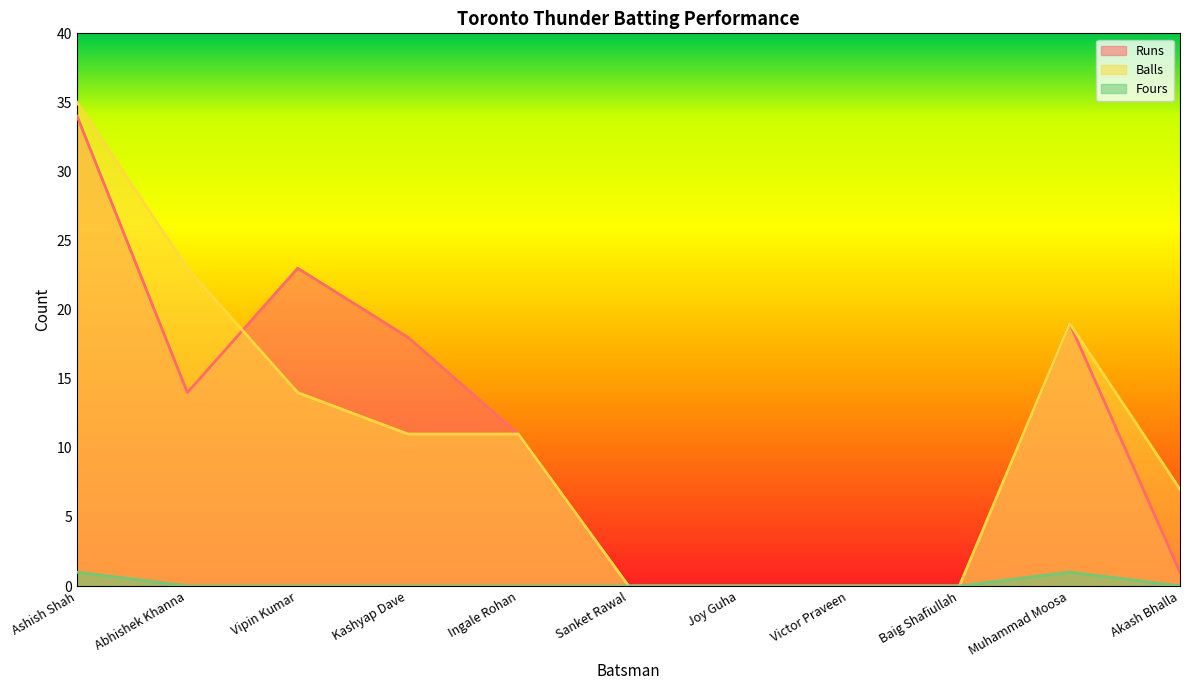

Reading left to right, extract all data points from this chart.

Runs: 34	14	23	18	11	0	0	0	0	19	1
Balls: 35	23	14	11	11	0	0	0	0	19	7
Fours: 1	0	0	0	0	0	0	0	0	1	0